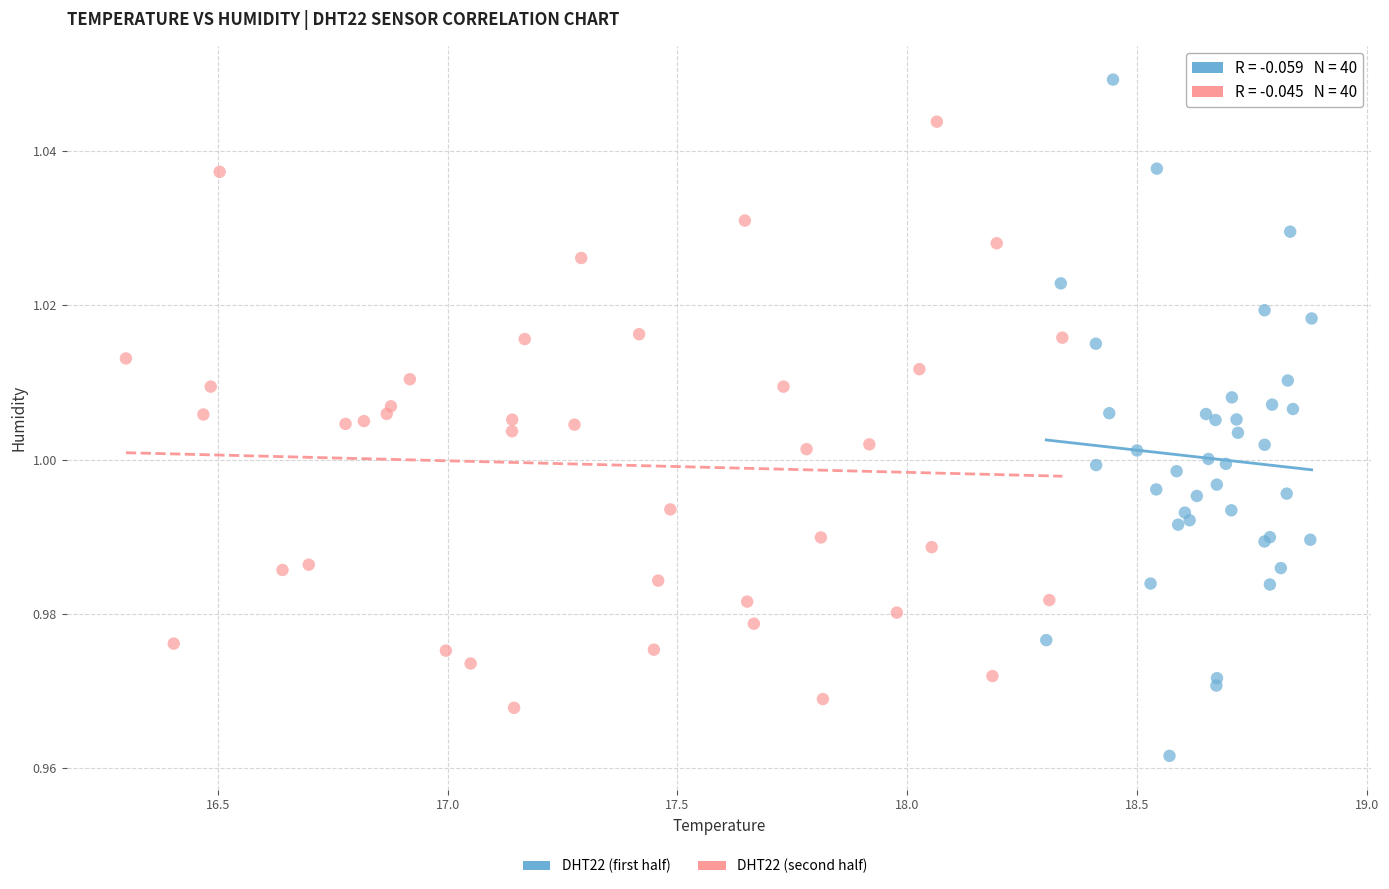

Which series contains the lowest Y value?

DHT22 (first half)